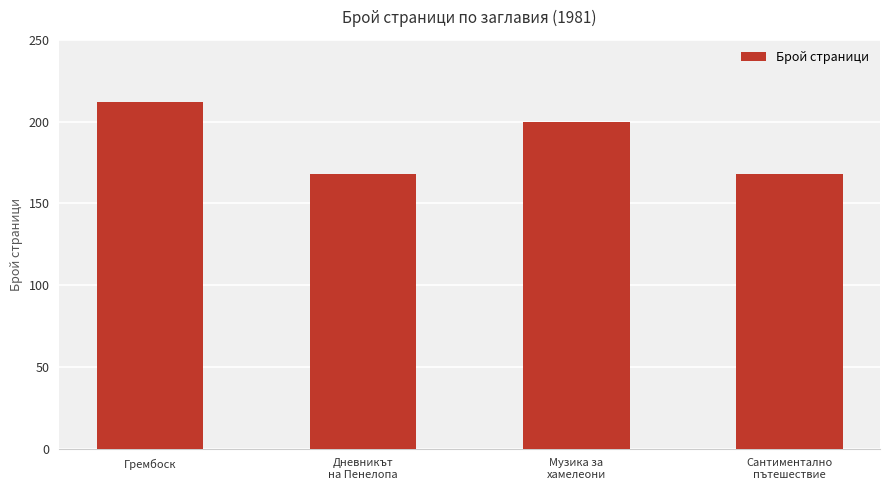

What is the greatest value displayed?

212